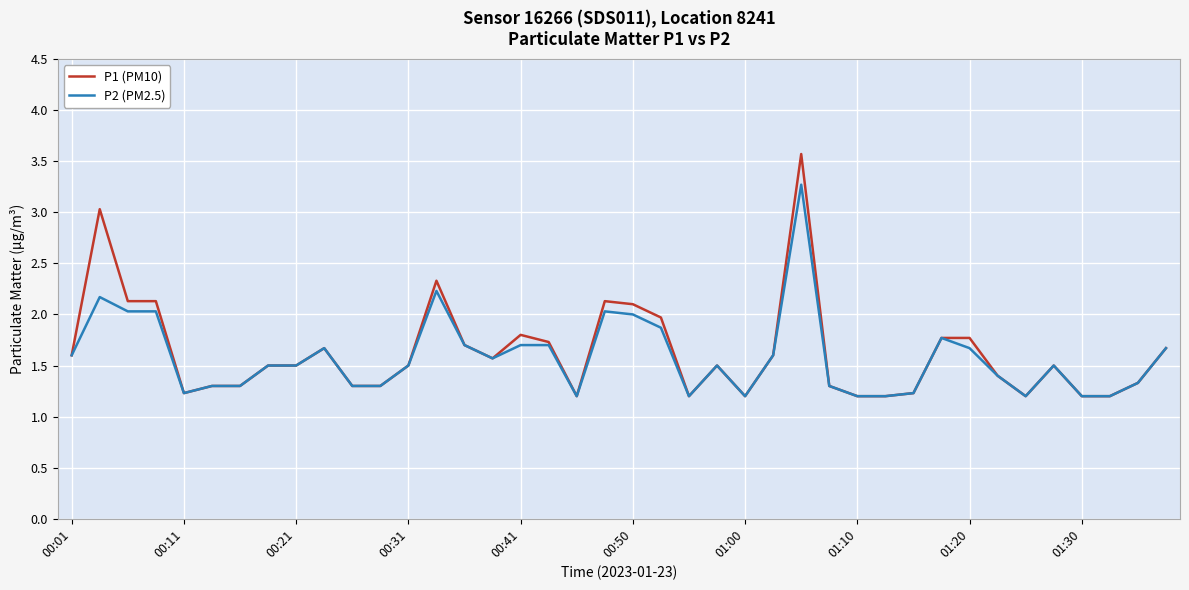

Which series has the widest spread of values?

P1 (PM10)